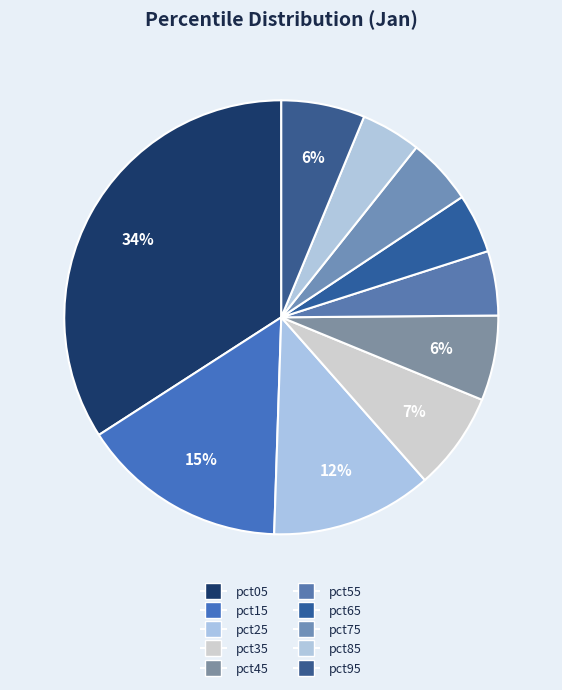

To the nearest percent, what portion does pct65 represent?

4%